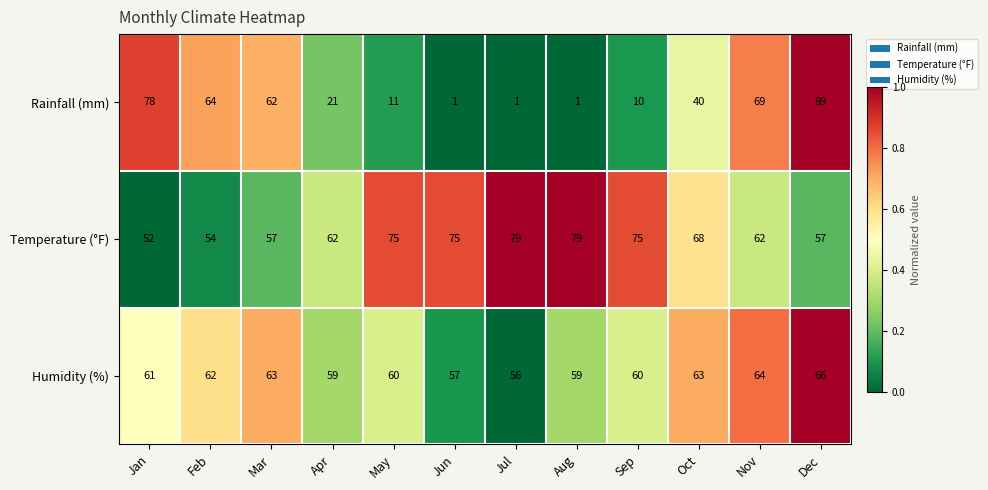

Between Apr and Nov, which series saw the biggest shift?

Rainfall (mm)